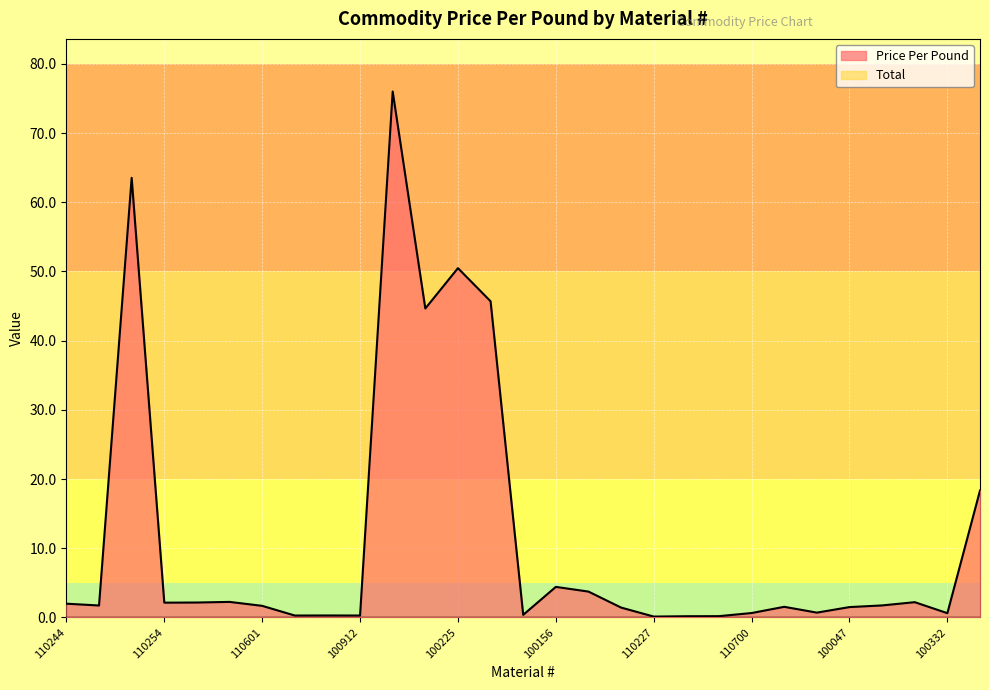

Which series has the widest spread of values?

Price Per Pound